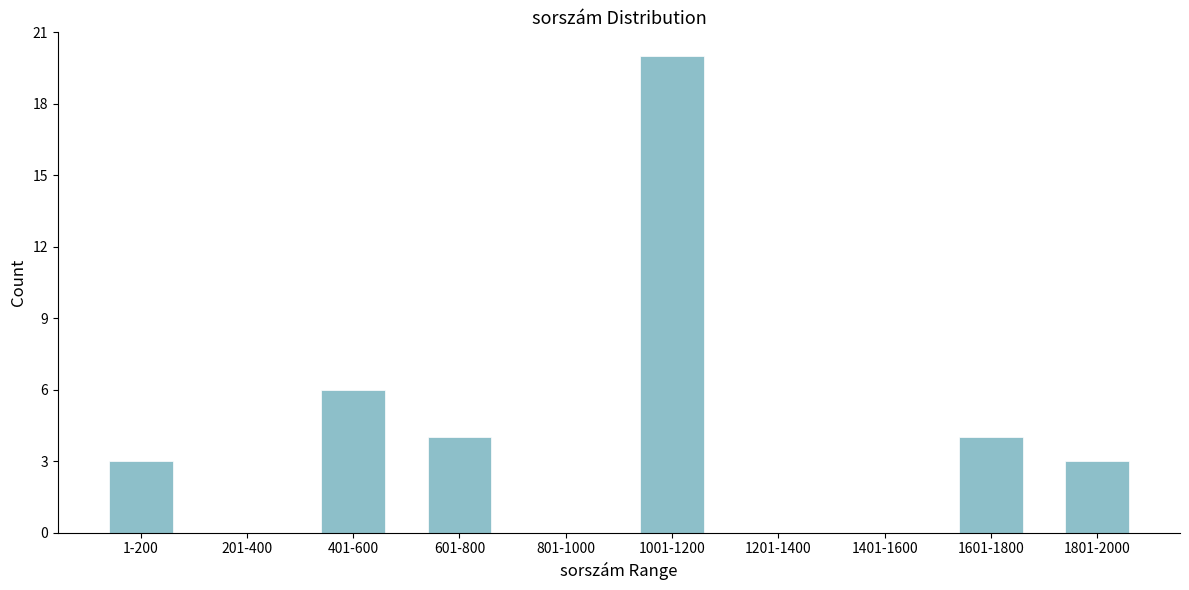

Reading right to left, extract all data points from this chart.

1801-2000=3	1601-1800=4	1401-1600=0	1201-1400=0	1001-1200=20	801-1000=0	601-800=4	401-600=6	201-400=0	1-200=3